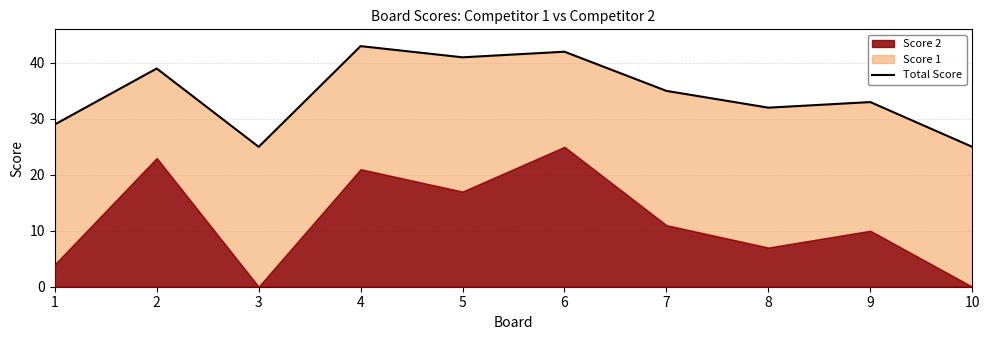

Reading right to left, transcribe all the data shown in this chart.

25	33	32	35	42	41	43	25	39	29